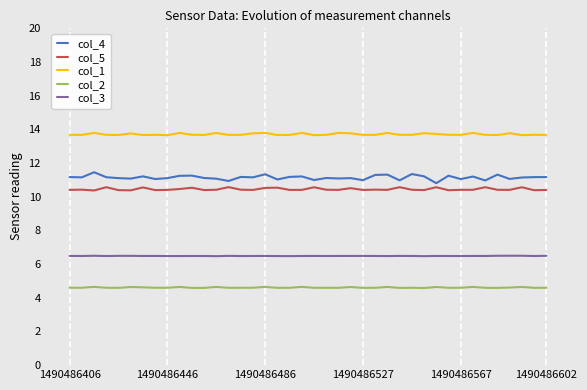

What is the highest value of the col_3 series?

6.5